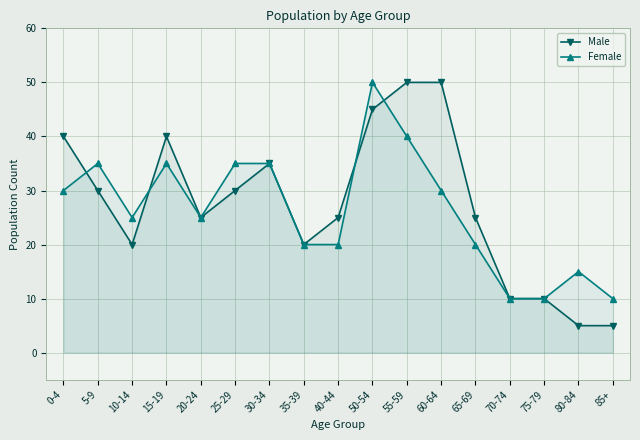

What is the difference between the maximum and second lowest values in the Male series?

45